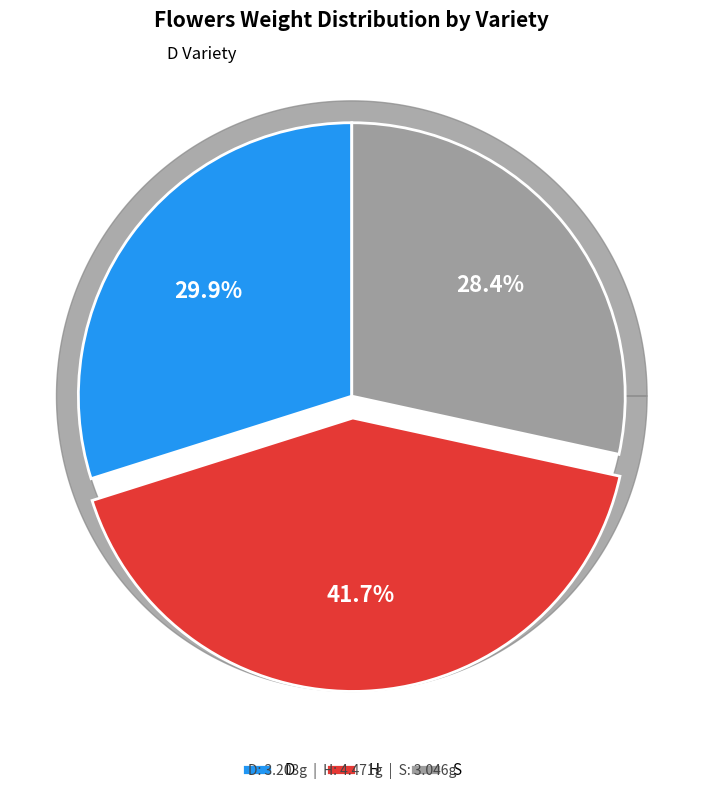

Which slice is the smallest?

S